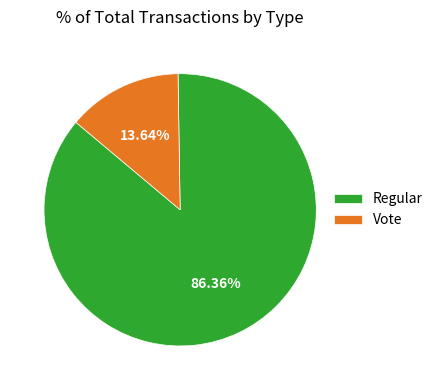

Rank the categories by value from lowest to highest.

Vote, Regular